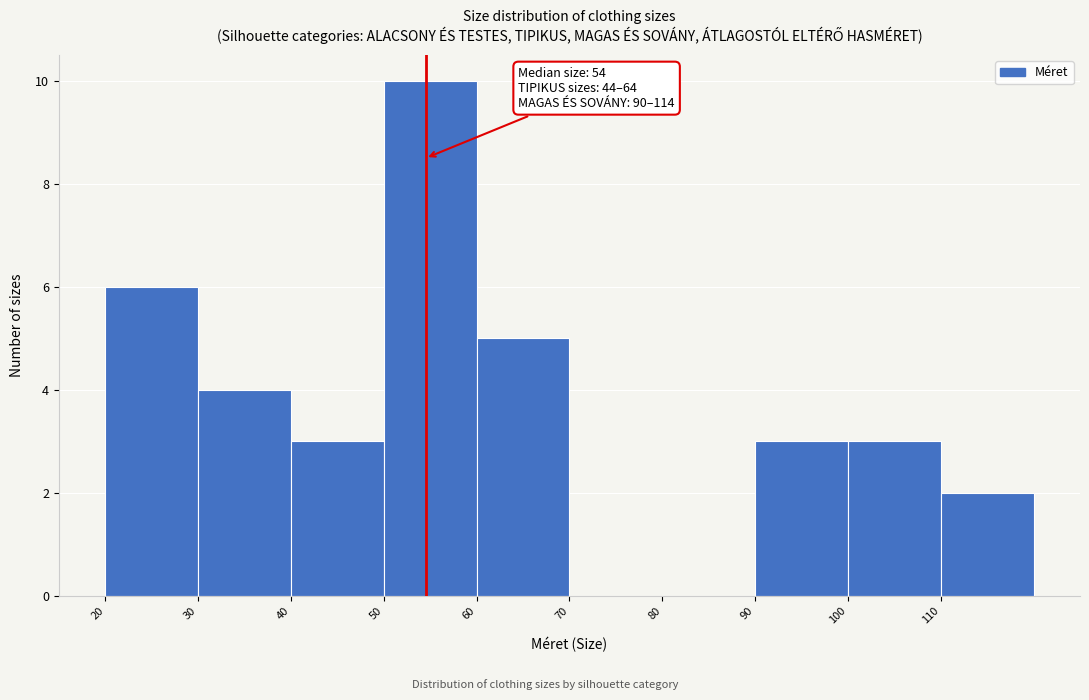

Over which range of the x-axis is the bar tallest?

50 to 60